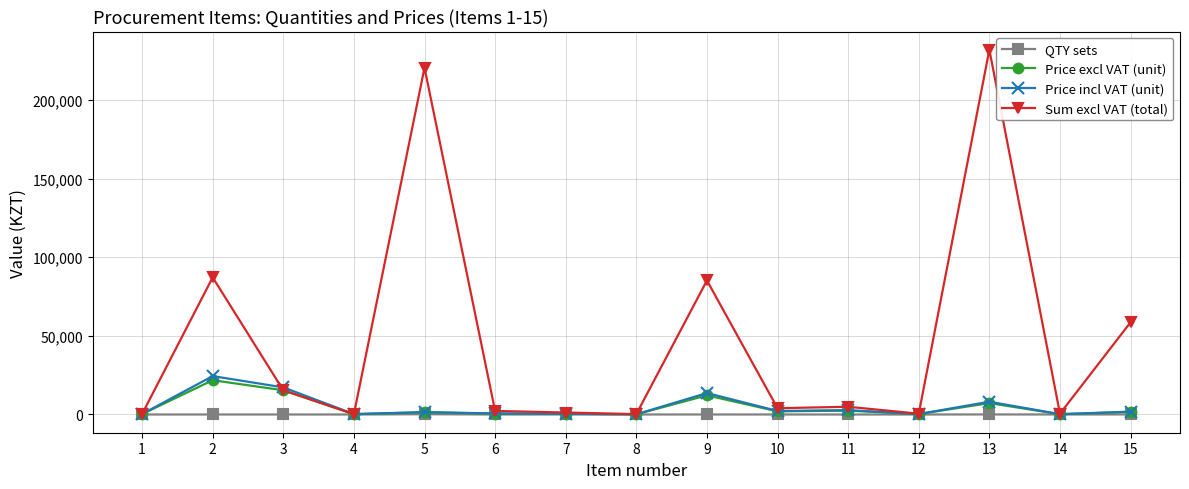

Does the chart have visible grid lines?

Yes